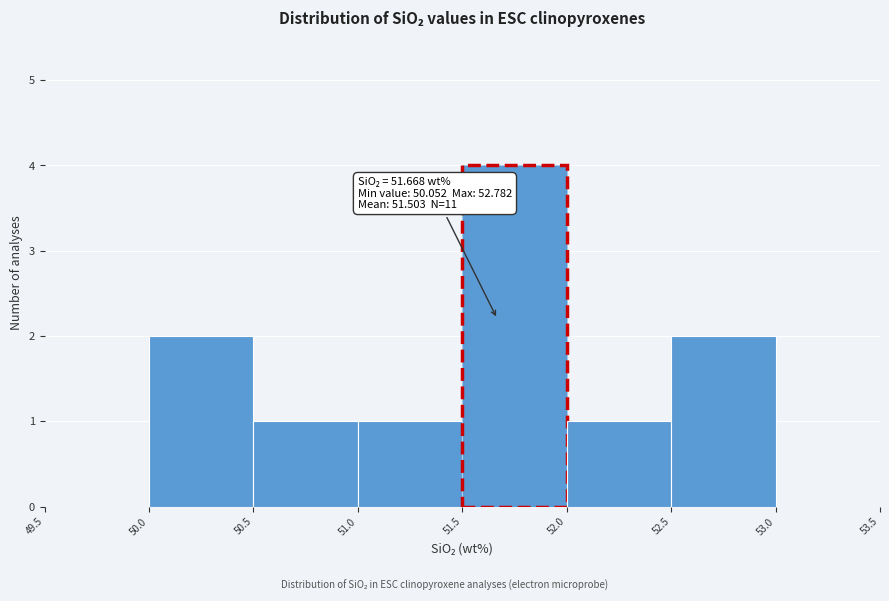

Which range on the x-axis has the tallest bar?

51.5 to 52.0